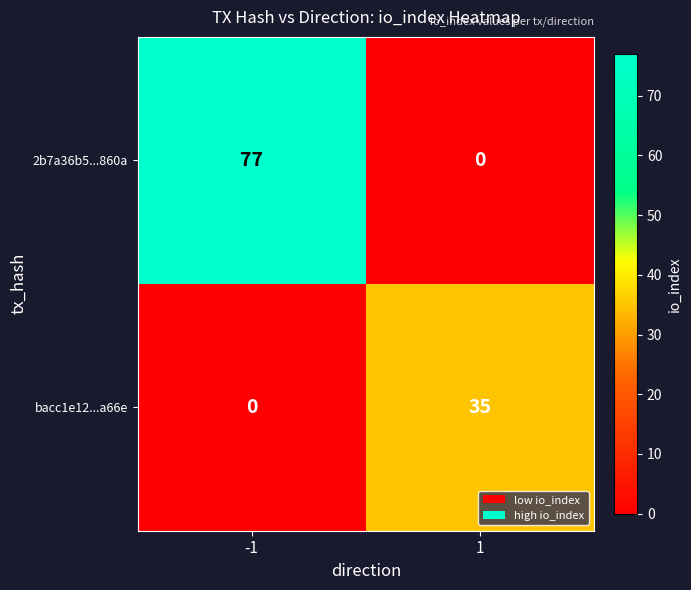

The 2b7a36b5...860a series shows 0 at 1. True or false?

True